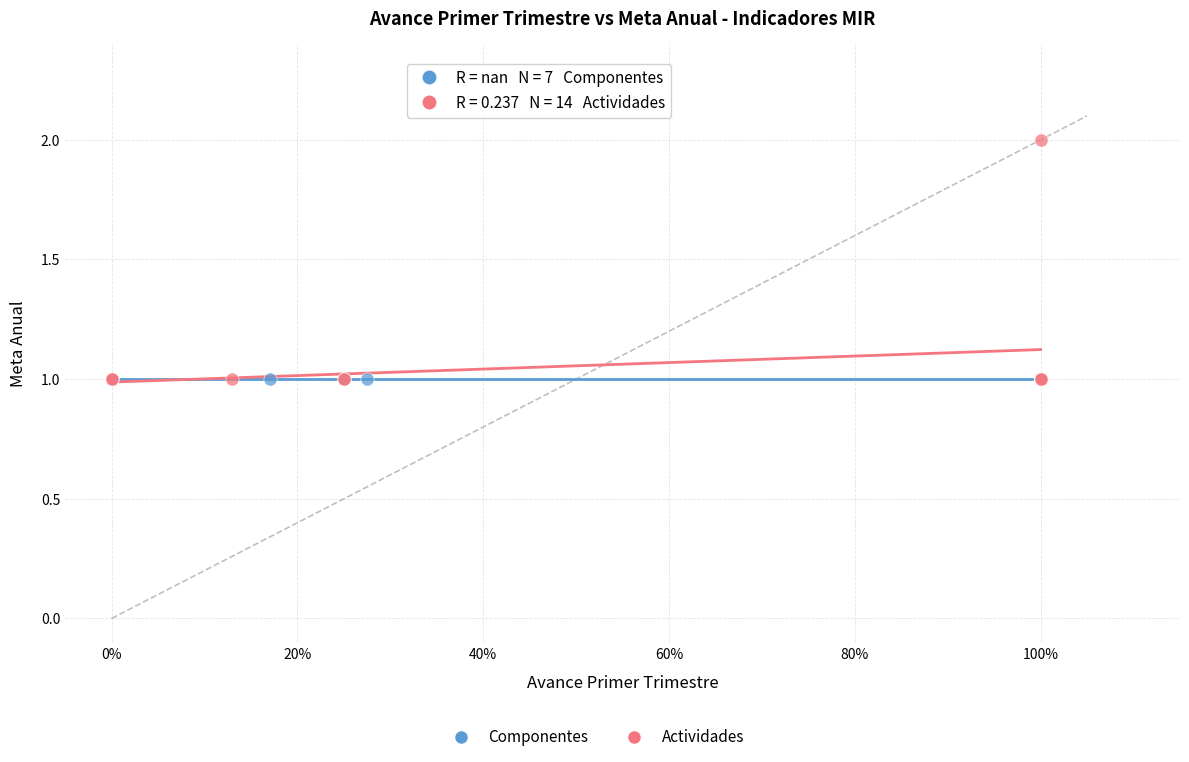

Which series reaches the maximum Y coordinate?

Actividades